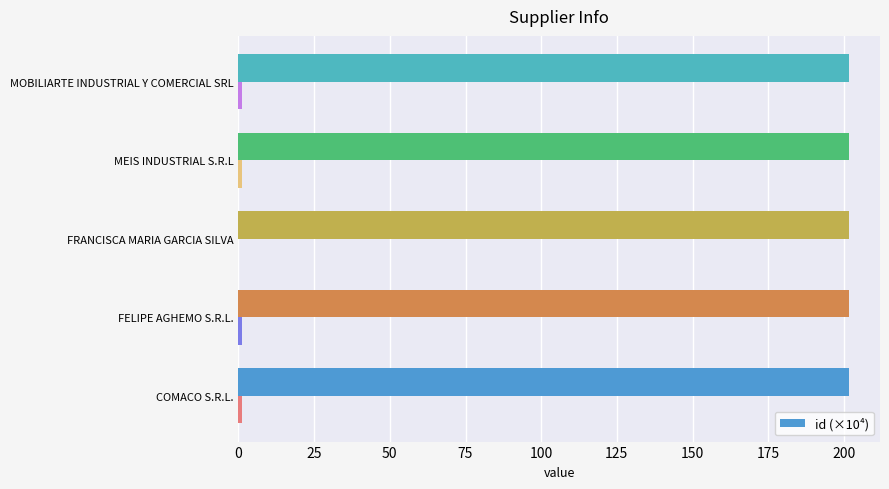

What is the sum of all id (×10⁴) values?

1009.2